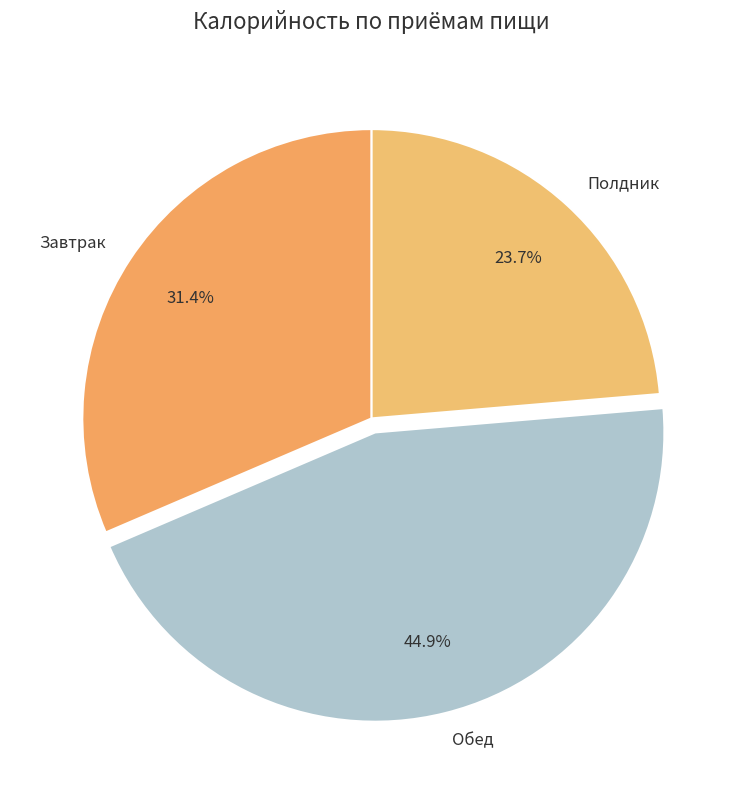

What percentage do Обед and Завтрак together represent?

76.3%